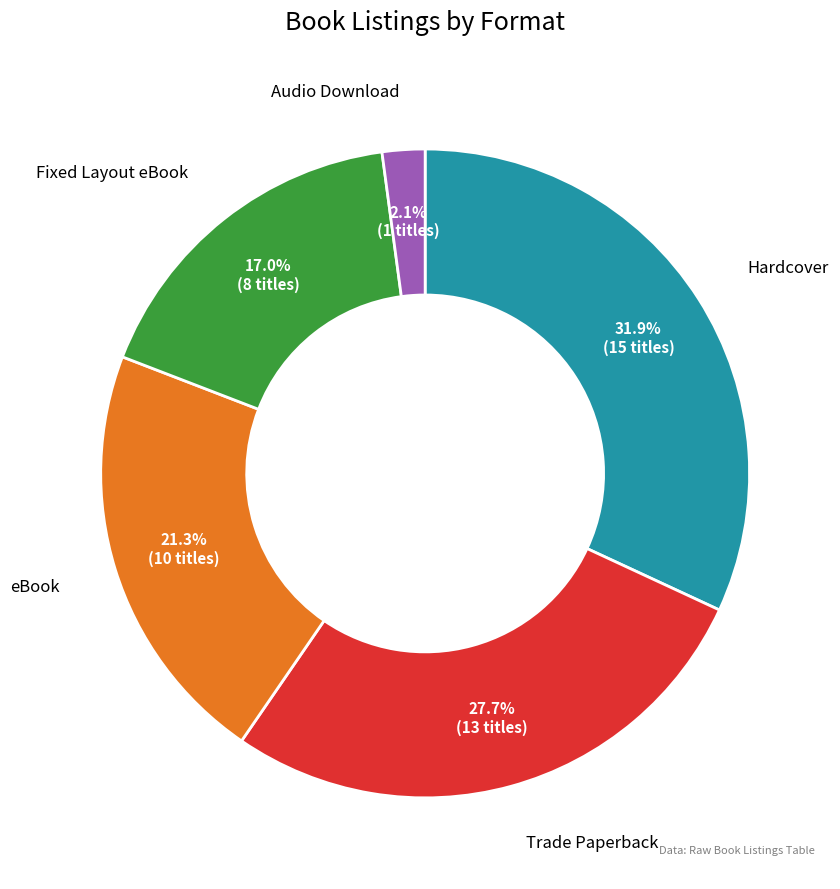

To the nearest percent, what is the difference between the largest and smallest slice percentages?

30%